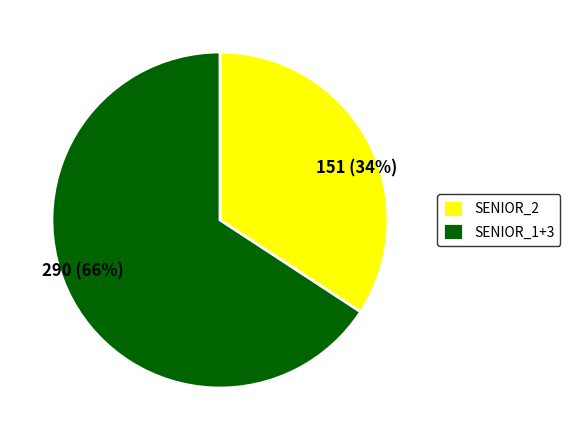

Between SENIOR_1+3 and SENIOR_2, which is larger?

SENIOR_1+3